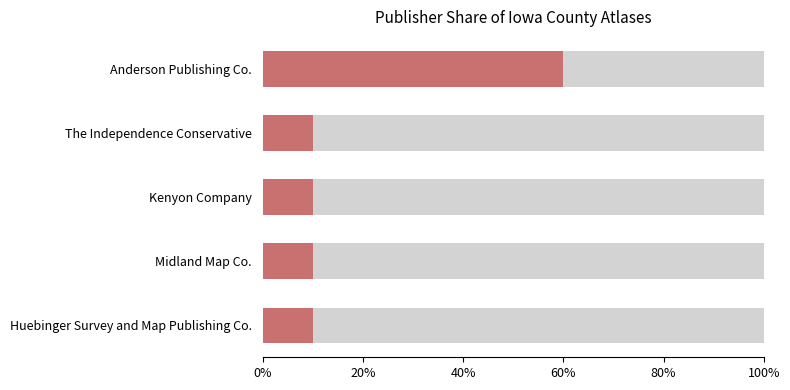

Between 20% and 80%, which is larger?

80%